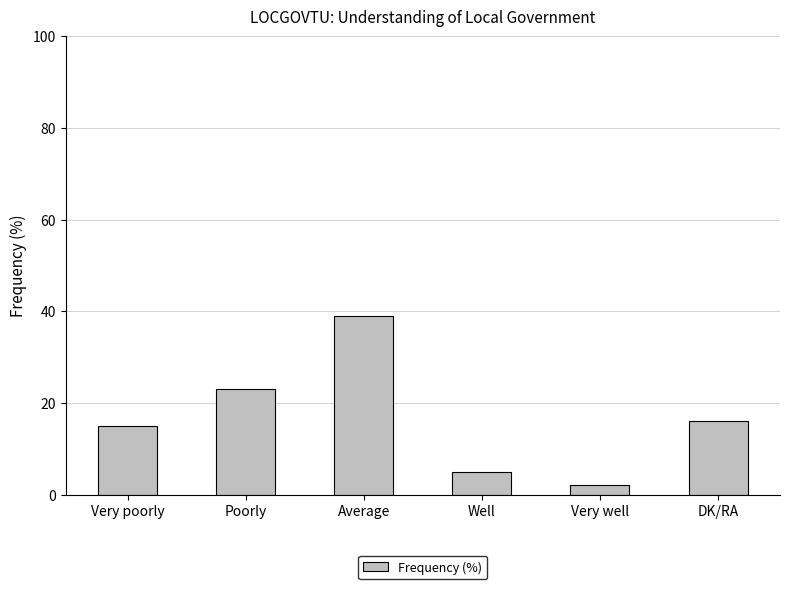

What is the smallest value displayed?

2